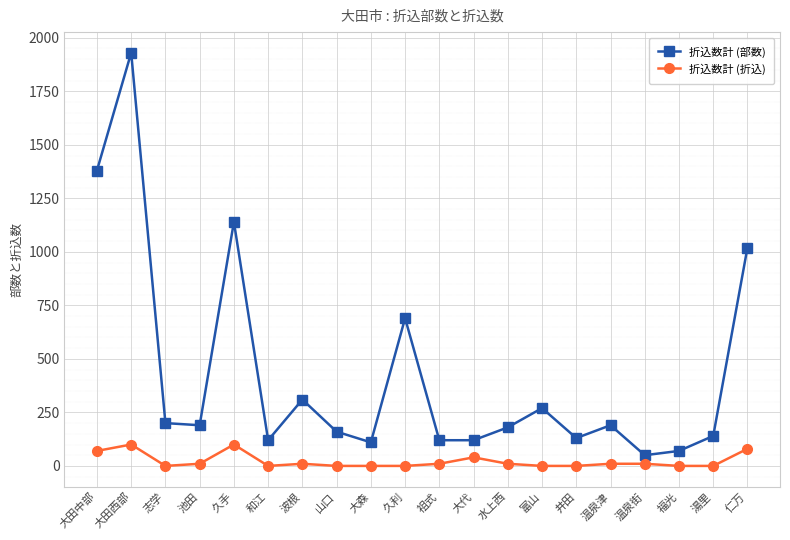

Where is 折込数計 (部数) nearest to the value 990?

仁万